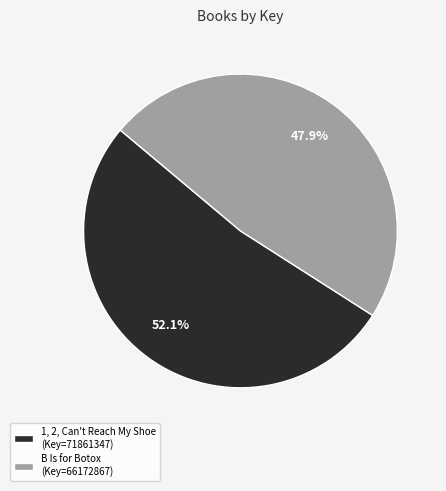

Which category has the smallest portion of the pie?

B Is for Botox